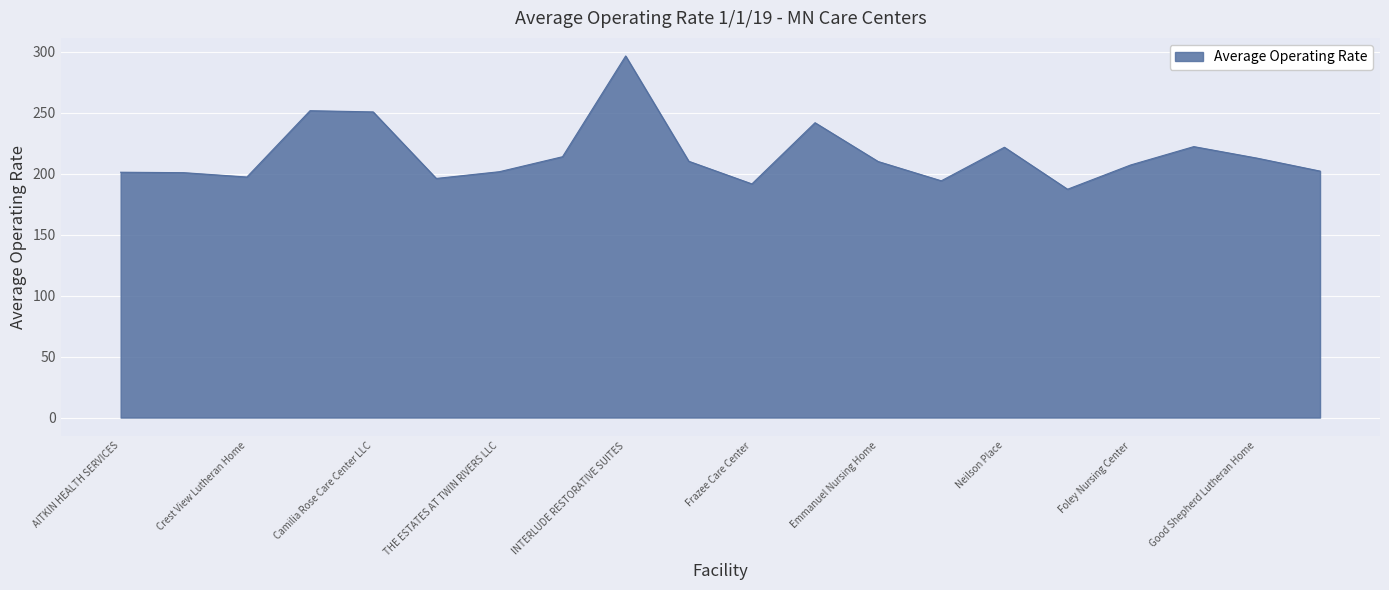

What is the greatest value displayed?

296.4